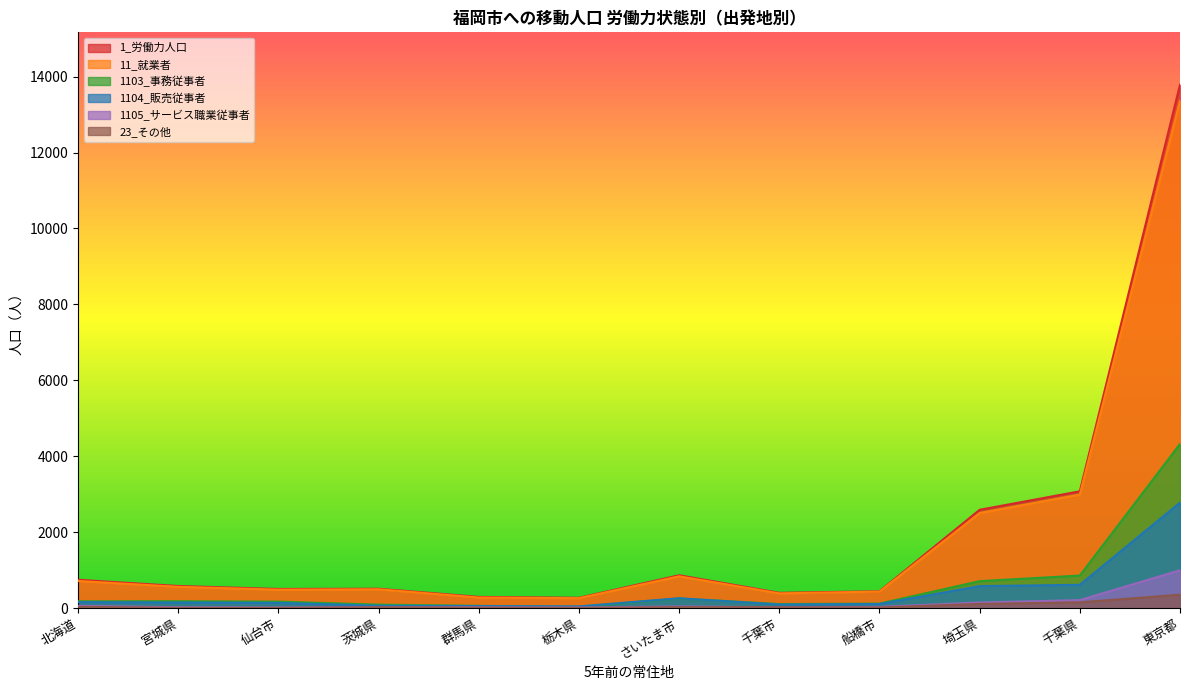

Reading left to right, extract all data points from this chart.

1_労働力人口: 北海道=749	宮城県=585	仙台市=507	茨城県=513	群馬県=298	栃木県=275	さいたま市=868	千葉市=406	船橋市=446	埼玉県=2592	千葉県=3079	東京都=13787
11_就業者: 北海道=717	宮城県=563	仙台市=488	茨城県=498	群馬県=281	栃木県=264	さいたま市=840	千葉市=391	船橋市=437	埼玉県=2506	千葉県=2992	東京都=13363
1103_事務従事者: 北海道=182	宮城県=184	仙台市=173	茨城県=94	群馬県=62	栃木県=34	さいたま市=257	千葉市=109	船橋市=121	埼玉県=713	千葉県=860	東京都=4324
1104_販売従事者: 北海道=161	宮城県=150	仙台市=140	茨城県=66	群馬県=57	栃木県=48	さいたま市=262	千葉市=97	船橋市=111	埼玉県=582	千葉県=616	東京都=2782
1105_サービス職業従事者: 北海道=63	宮城県=25	仙台市=19	茨城県=30	群馬県=26	栃木県=17	さいたま市=47	千葉市=24	船橋市=35	埼玉県=150	千葉県=213	東京都=999
23_その他: 北海道=37	宮城県=8	仙台市=8	茨城県=26	群馬県=16	栃木県=9	さいたま市=28	千葉市=26	船橋市=20	埼玉県=114	千葉県=155	東京都=355